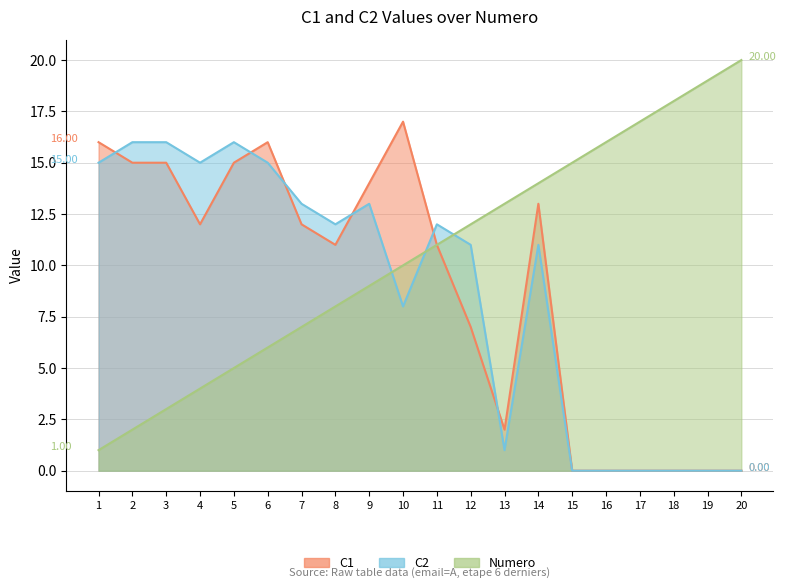

Reading left to right, list all the values displayed in this chart.

C1: 16	15	15	12	15	16	12	11	14	17	11	7	2	13	0	0	0	0	0	0
C2: 15	16	16	15	16	15	13	12	13	8	12	11	1	11	0	0	0	0	0	0
Numero: 1	2	3	4	5	6	7	8	9	10	11	12	13	14	15	16	17	18	19	20